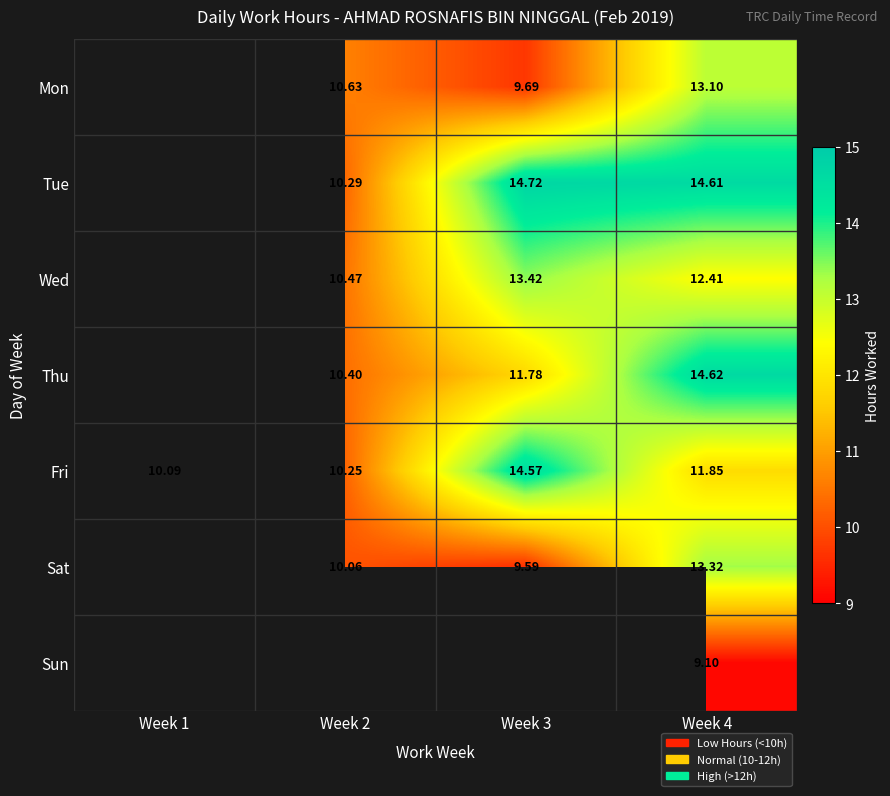

Which series has the largest range (max minus min)?

Fri